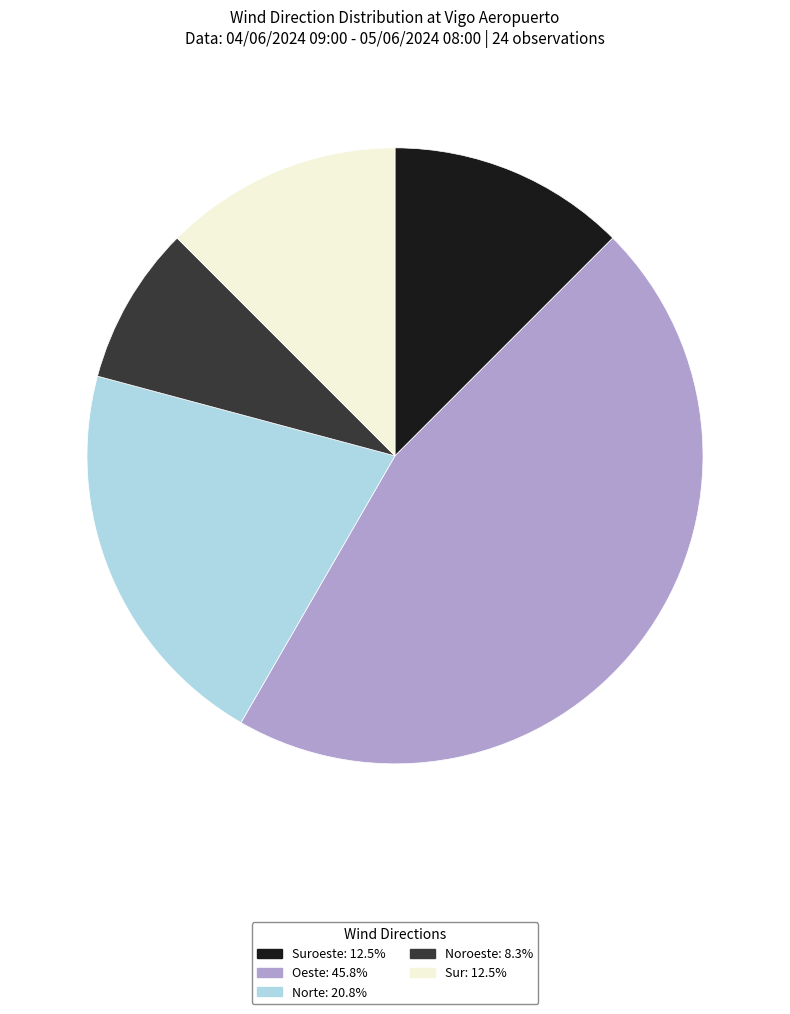

Does any single category account for the majority?

No